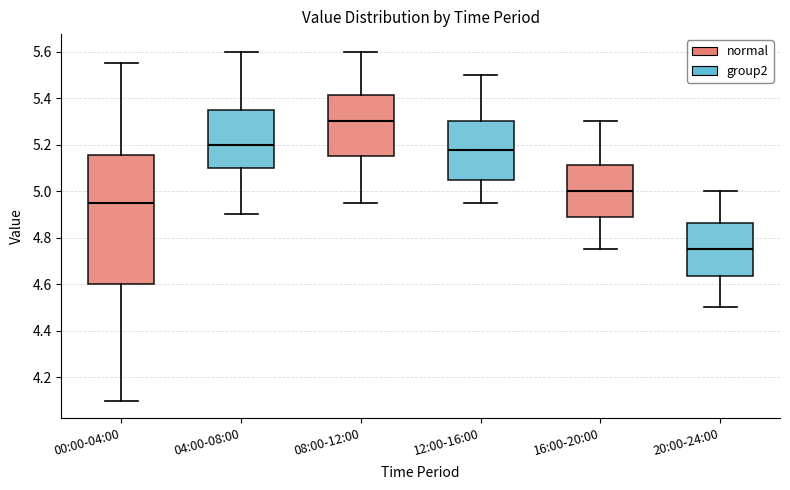

Reading left to right, transcribe this box plot: for each box, give where its median line is, the range the box spans, and where its two whiskers end, as read against the y-axis. The values are not printed on the chart, so give them approximately, as read against the axis.

00:00-04:00: median 4.96, box 4.60 to 5.16, whiskers 4.10 to 5.56
04:00-08:00: median 5.20, box 5.10 to 5.36, whiskers 4.90 to 5.60
08:00-12:00: median 5.30, box 5.16 to 5.42, whiskers 4.96 to 5.60
12:00-16:00: median 5.18, box 5.06 to 5.30, whiskers 4.96 to 5.50
16:00-20:00: median 5.00, box 4.88 to 5.12, whiskers 4.76 to 5.30
20:00-24:00: median 4.76, box 4.64 to 4.86, whiskers 4.50 to 5.00